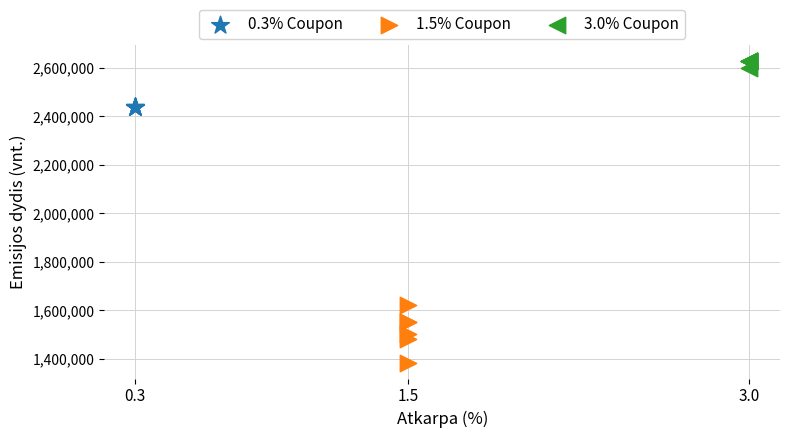

Which series reaches the maximum Y coordinate?

3.0% Coupon